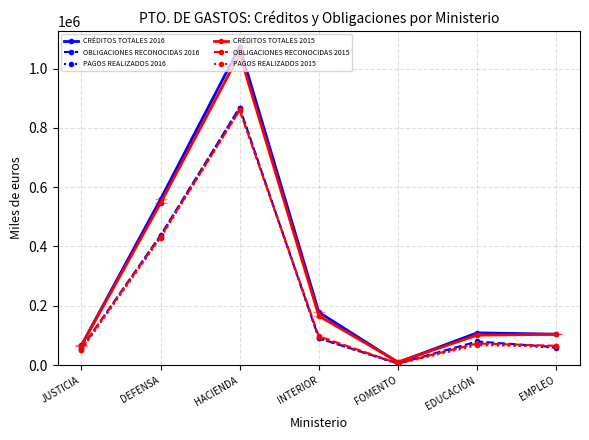

What position from the right is DEFENSA?

6